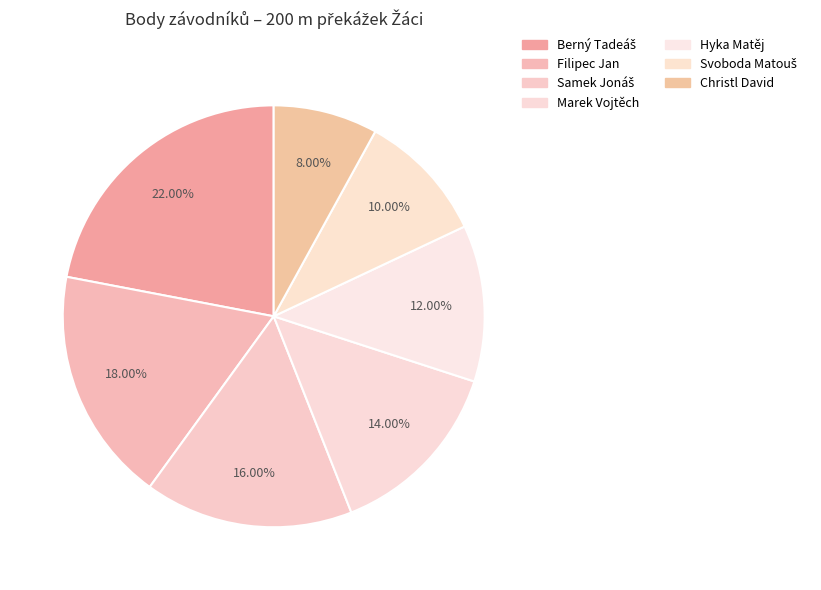

How many segments does this pie chart have?

7